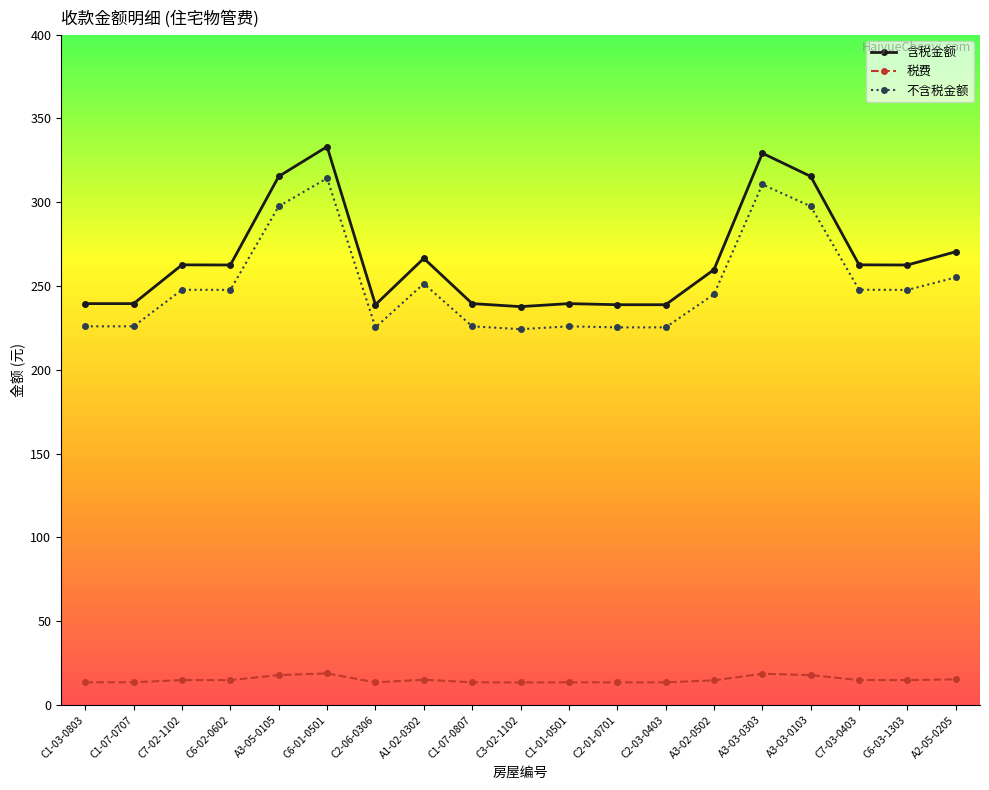

In 含税金额, how many points are higher than both neighbors (excluding endpoints)?

5